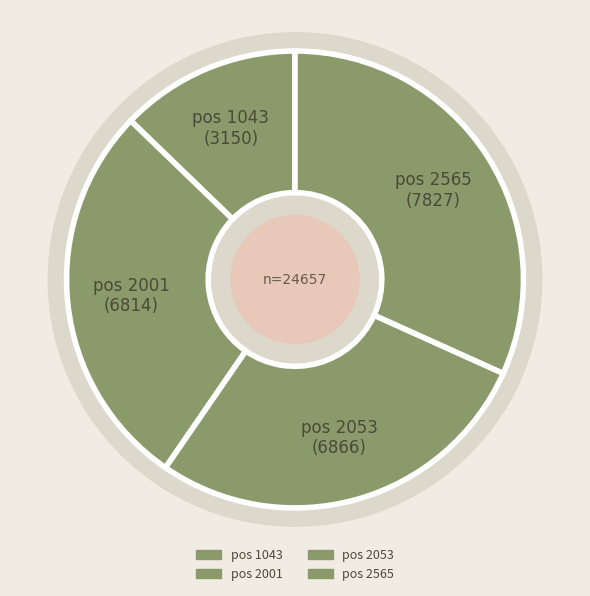

How many segments does this pie chart have?

4